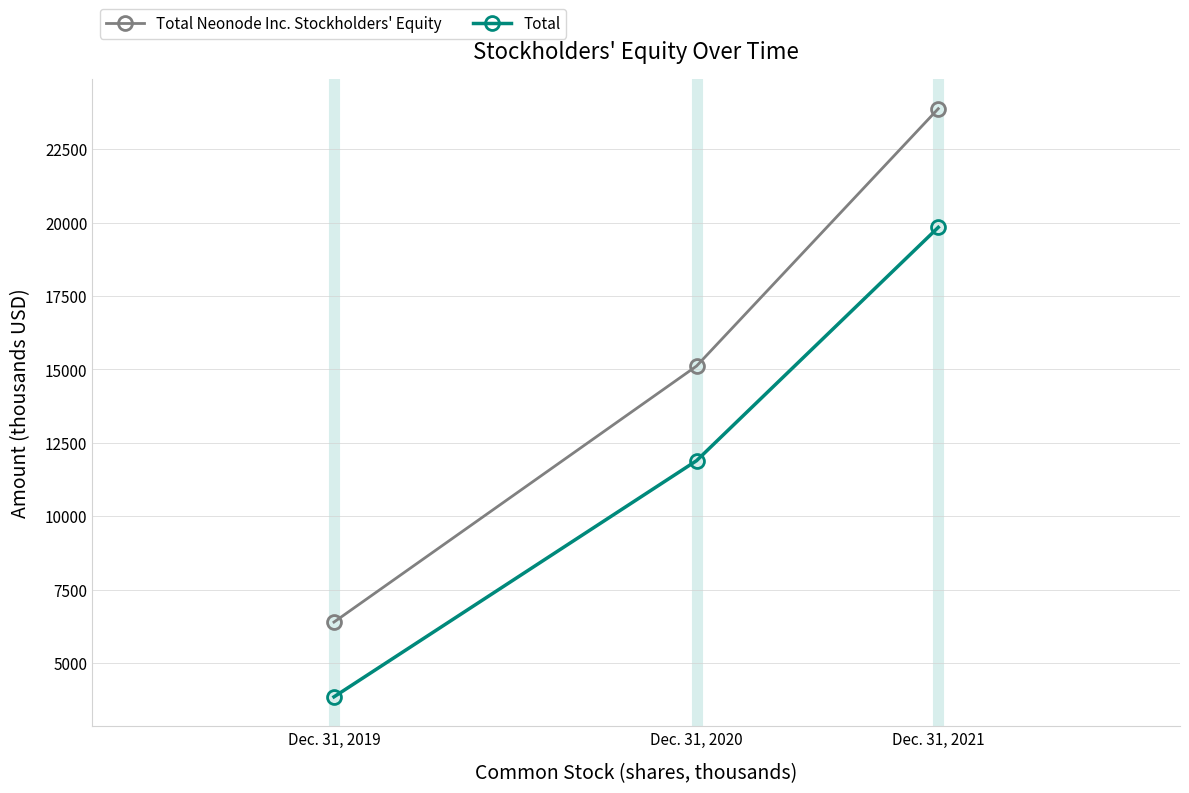

Which category has the lowest value in the Total series?

Dec. 31, 2019